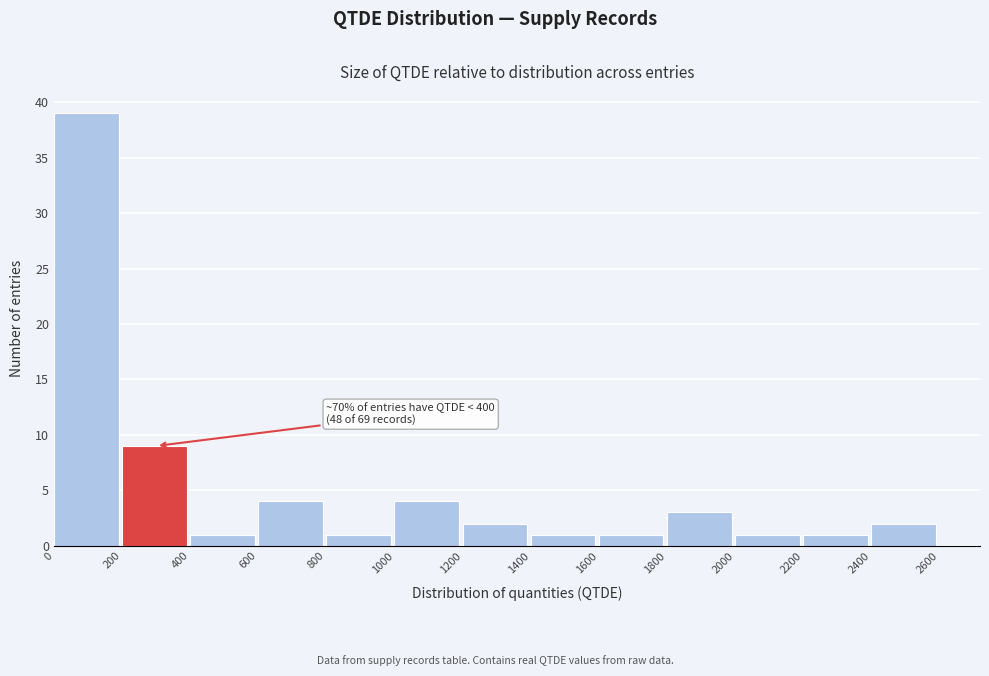

Which range on the x-axis has the tallest bar?

0 to 200